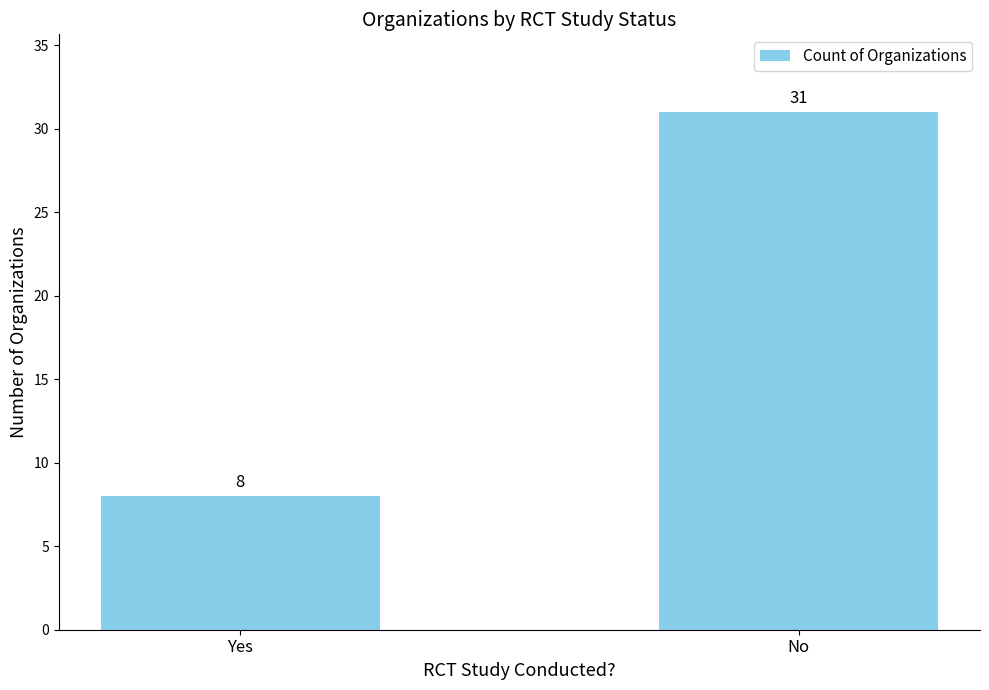

Between No and Yes, which is larger?

No